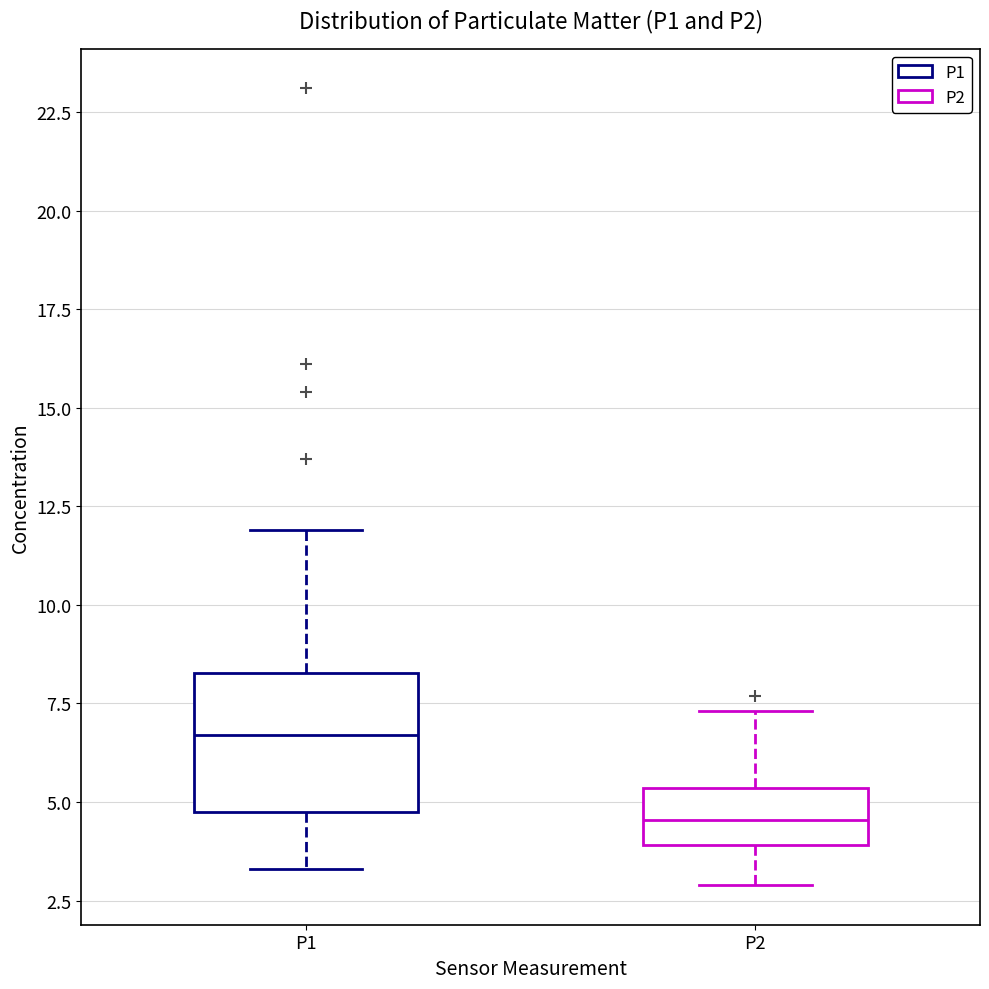

Where is the lower edge of the box for P1 on the y-axis? The values are not printed on the chart, so give them approximately, as read against the axis.

5.0